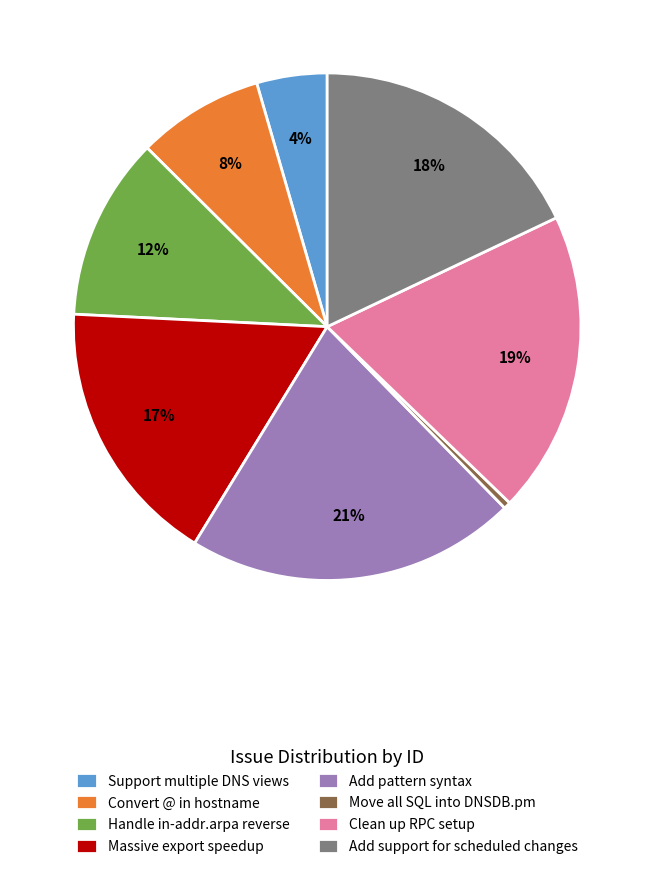

The Massive export speedup slice represents 17% of the pie. True or false?

True